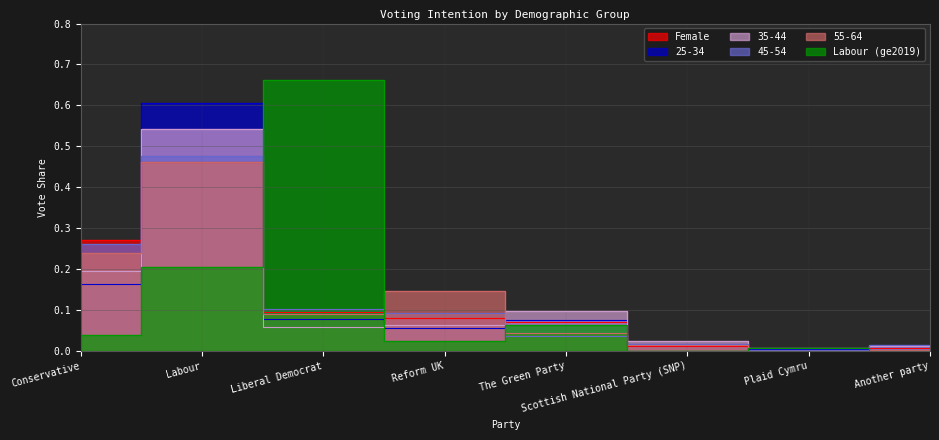

Between which two adjacent categories do 35-44 and Labour (ge2019) first intersect?

Labour and Liberal Democrat